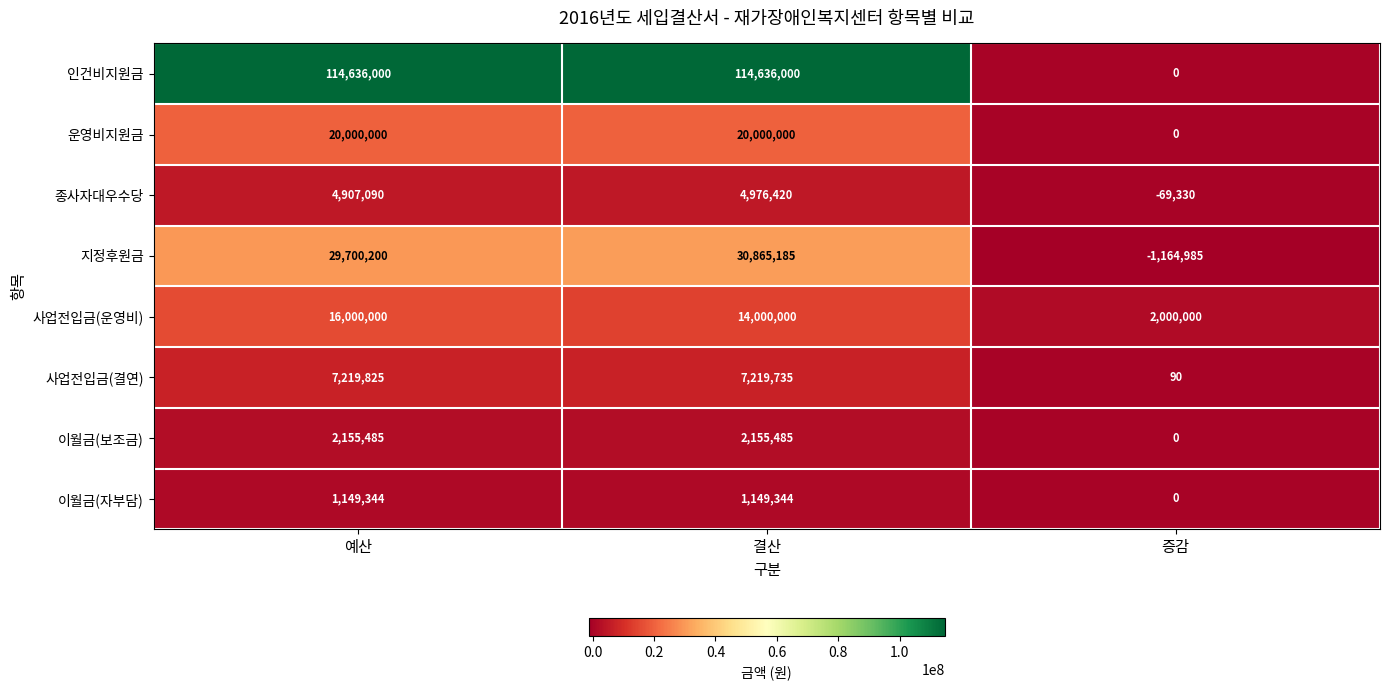

Reading right to left, what are all the values shown in this chart?

인건비지원금: 증감=0	결산=114636000	예산=114636000
운영비지원금: 증감=0	결산=20000000	예산=20000000
종사자대우수당: 증감=-69330	결산=4976420	예산=4907090
지정후원금: 증감=-1164985	결산=30865185	예산=29700200
사업전입금(운영비): 증감=2000000	결산=14000000	예산=16000000
사업전입금(결연): 증감=90	결산=7219735	예산=7219825
이월금(보조금): 증감=0	결산=2155485	예산=2155485
이월금(자부담): 증감=0	결산=1149344	예산=1149344